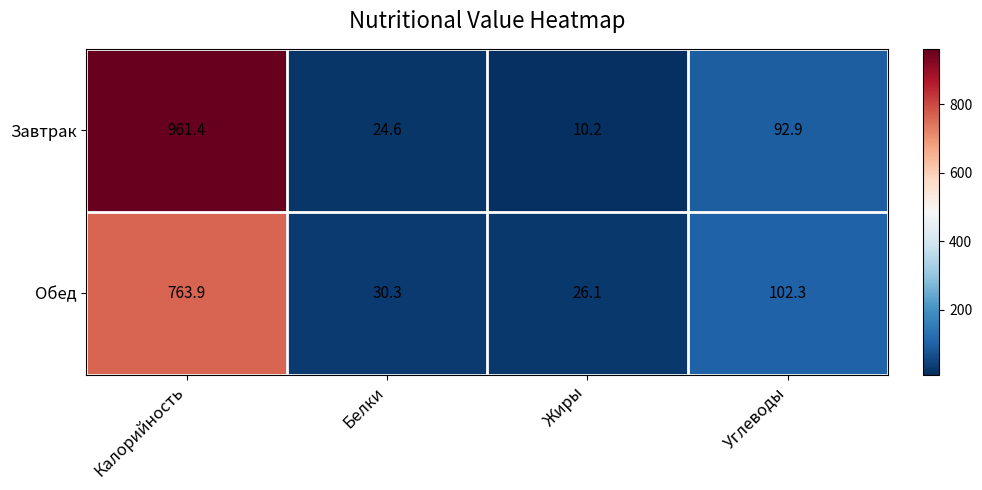

Rank the series by their maximum value, from highest to lowest.

Завтрак, Обед